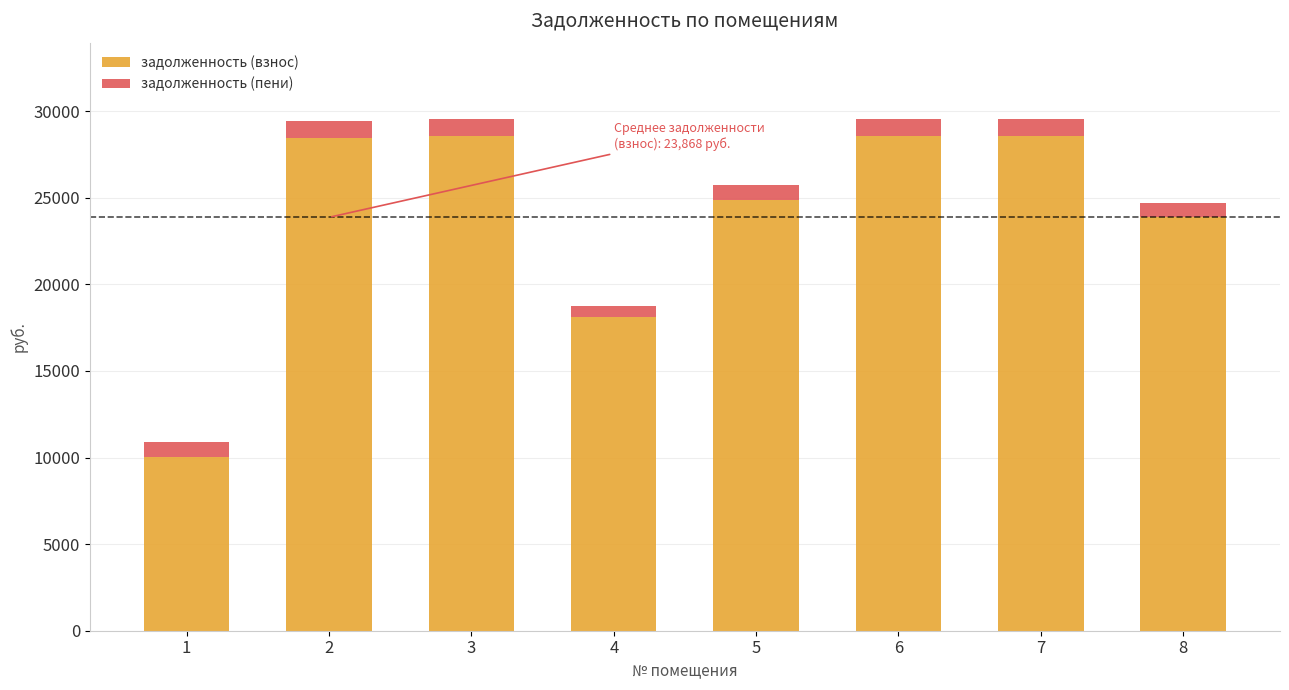

What is the total value across all series at 5?

25725.8